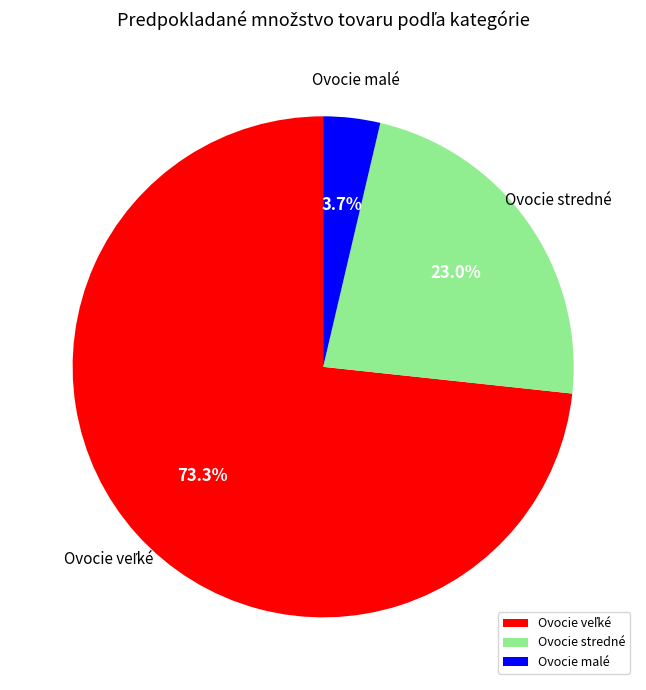

Count the number of slices in the pie.

3